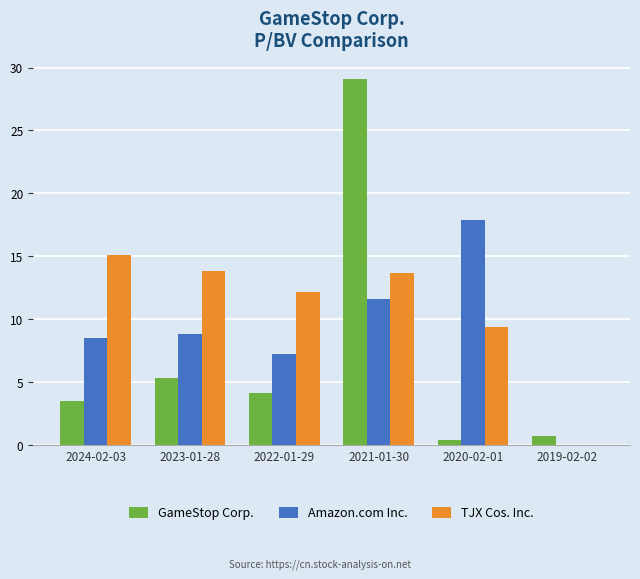

Which category has the highest value in the GameStop Corp. series?

2021-01-30